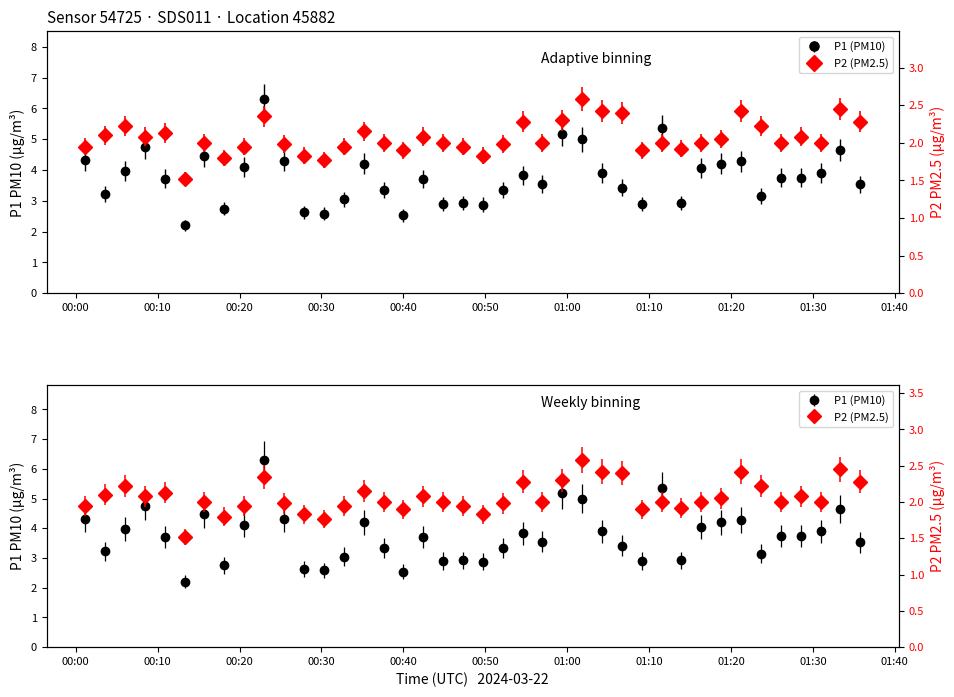

Reading right to left, extract all data points from this chart.

P1 (PM10): 3.5	4.7	3.9	3.8	3.8	3.1	4.3	4.2	4.0	2.9	5.3	2.9	3.4	3.9	5.0	5.2	3.5	3.8	3.4	2.9	2.9	2.9	3.7	2.5	3.4	4.2	3.0	2.6	2.6	4.3	6.3	4.1	2.8	4.5	2.2	3.7	4.8	4.0	3.2	4.3
P2 (PM2.5): 2.3	2.5	2.0	2.1	2.0	2.2	2.4	2.0	2.0	1.9	2.0	1.9	2.4	2.4	2.6	2.3	2.0	2.3	2.0	1.8	1.9	2.0	2.1	1.9	2.0	2.1	1.9	1.8	1.8	2.0	2.4	1.9	1.8	2.0	1.5	2.1	2.1	2.2	2.1	1.9